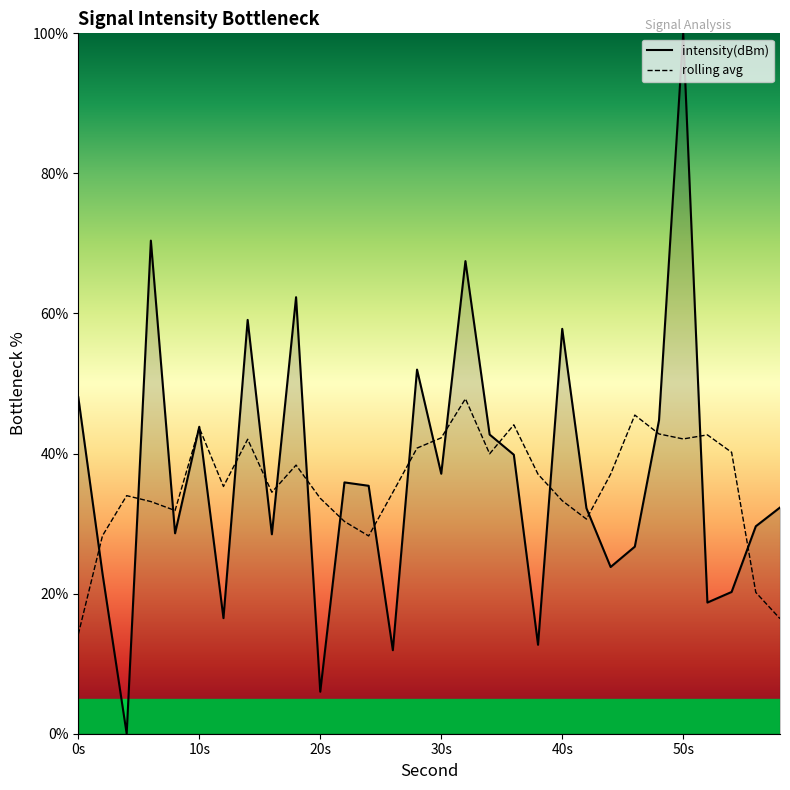

What is the minimum value for rolling avg?

14.2